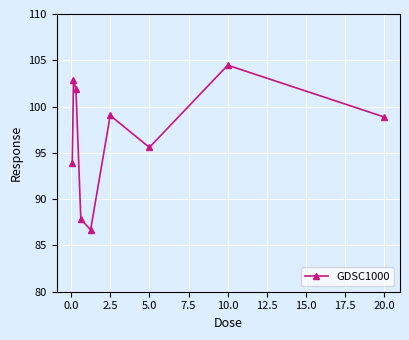

What is the value of the 6th point from the left?

99.0